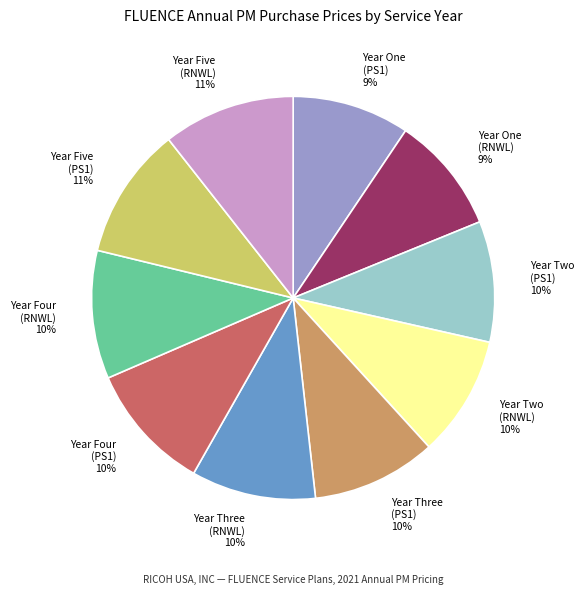

Count the number of slices in the pie.

10